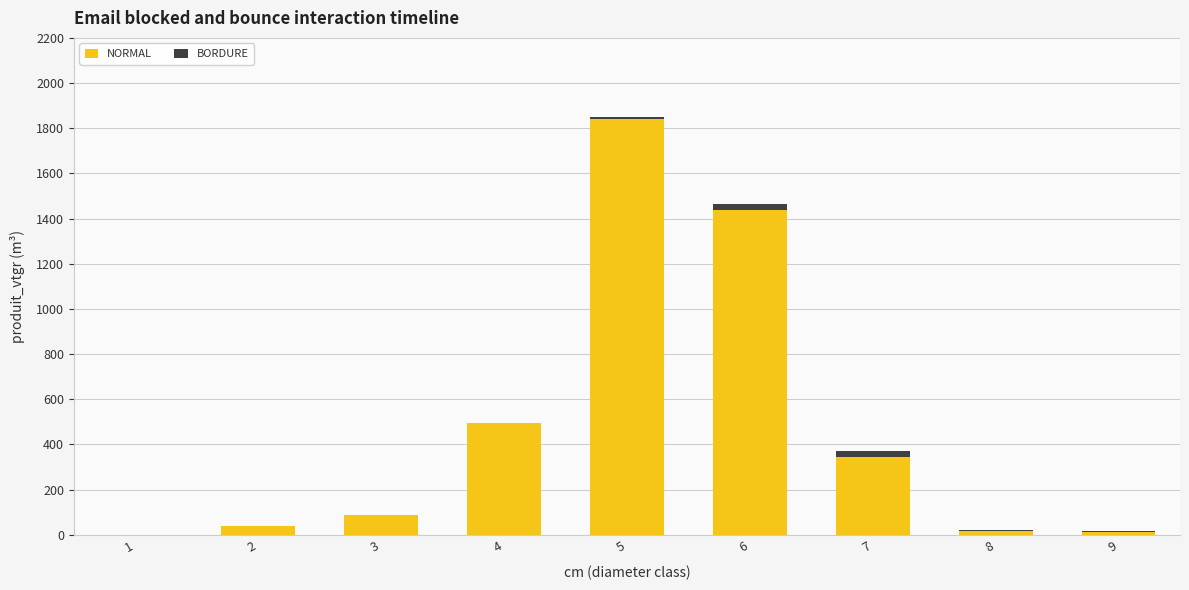

What is the sum of all NORMAL values?

4272.0